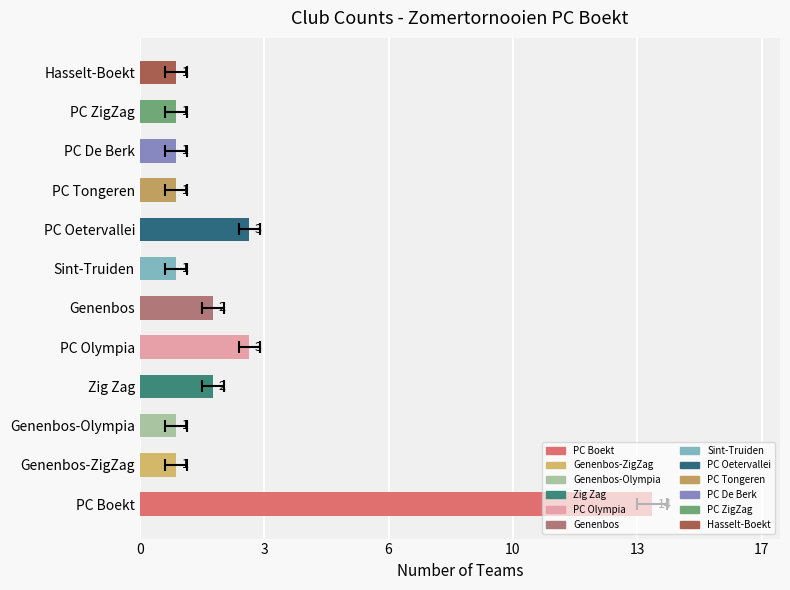

Approximately how many times larger is the value at PC ZigZag compared to Hasselt-Boekt?

1.0